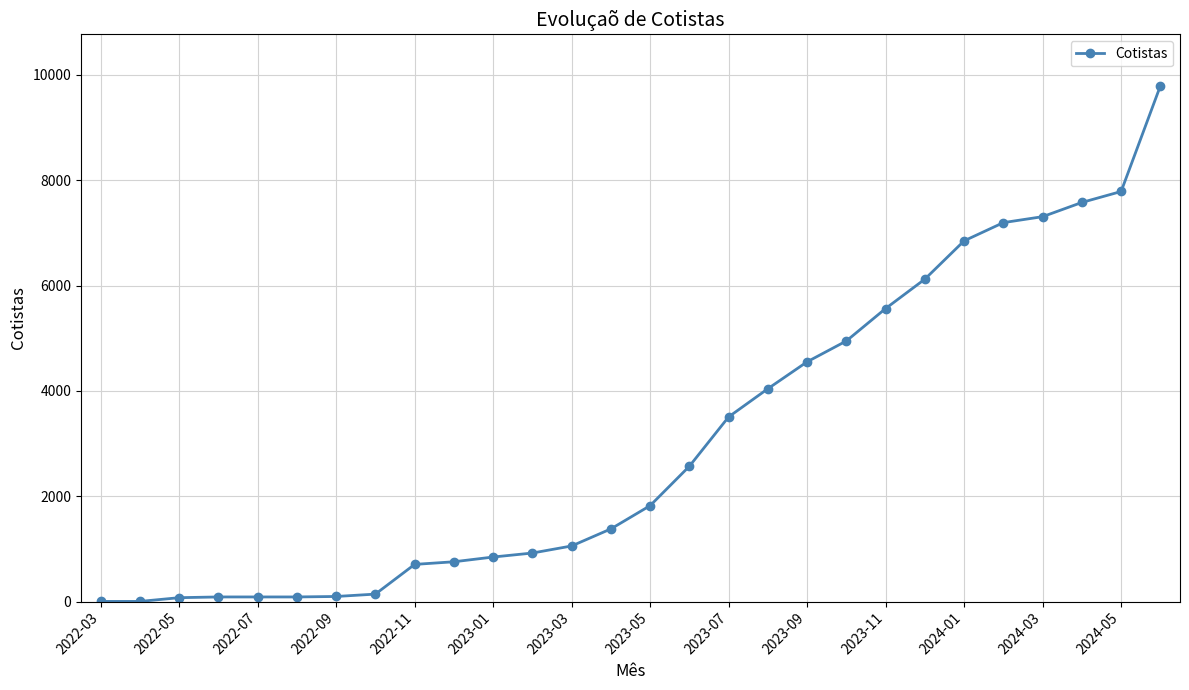

What is the difference between the second highest and second lowest values?

7784